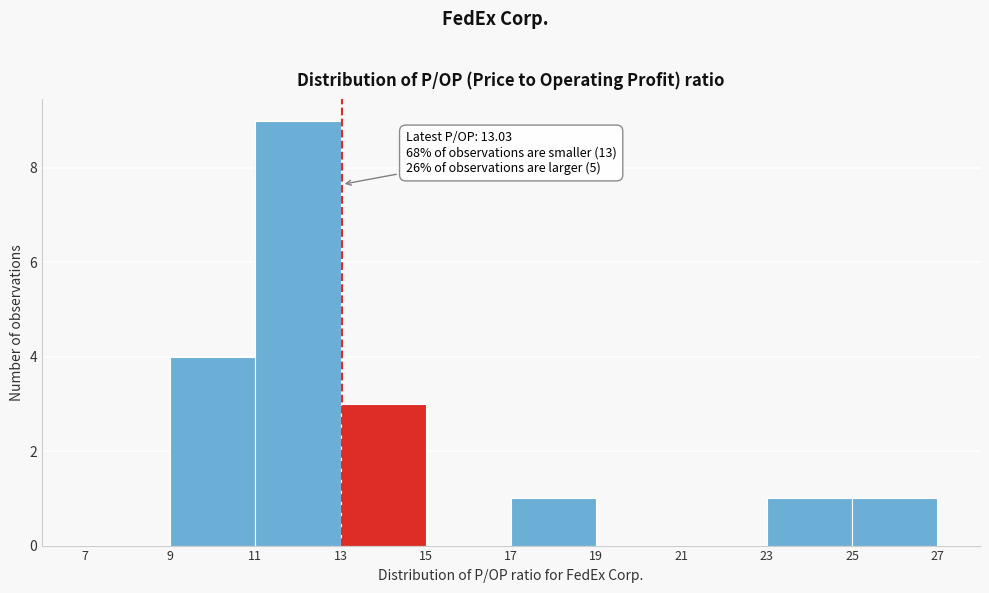

Which range on the x-axis has the tallest bar?

11 to 13